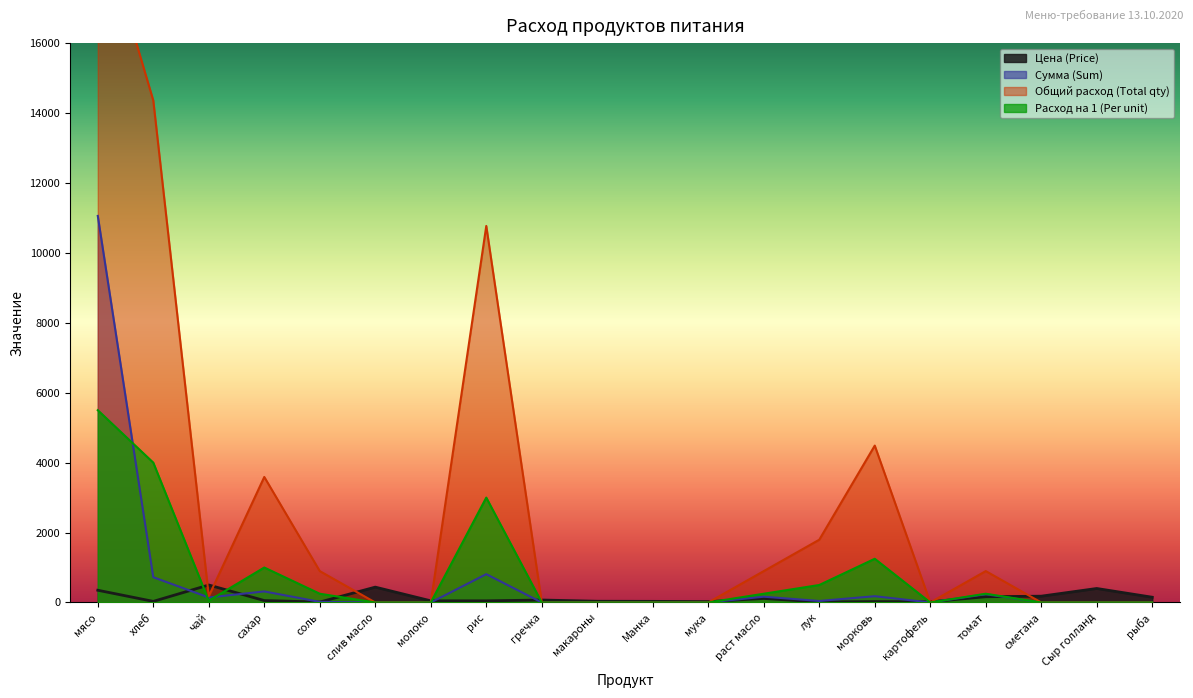

What is the maximum value shown in the chart?

19745.0